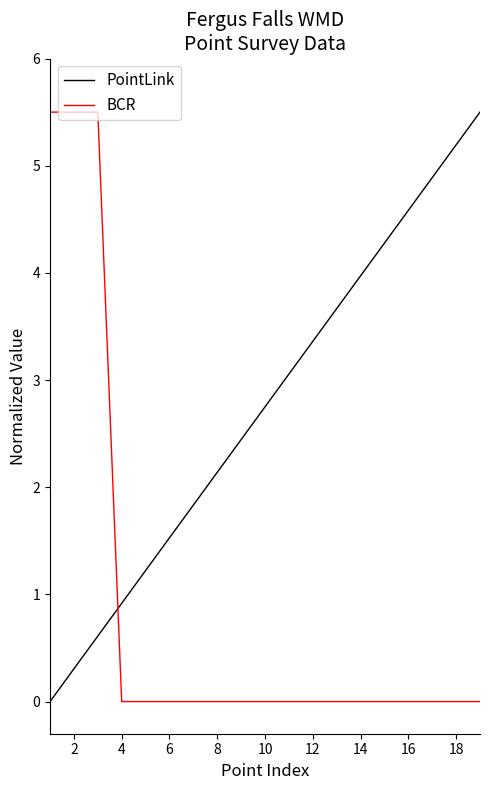

What is the maximum value for PointLink?

5.5